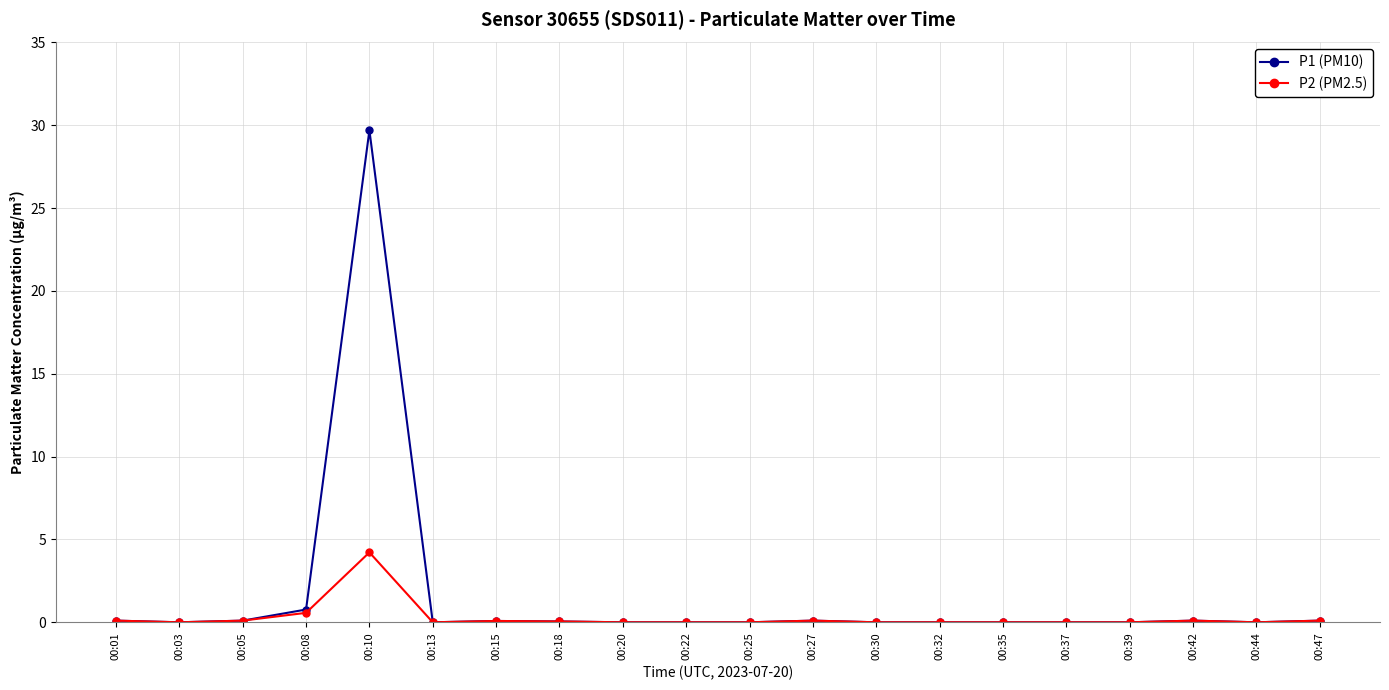

Rank the series by their maximum value, from lowest to highest.

P2 (PM2.5), P1 (PM10)